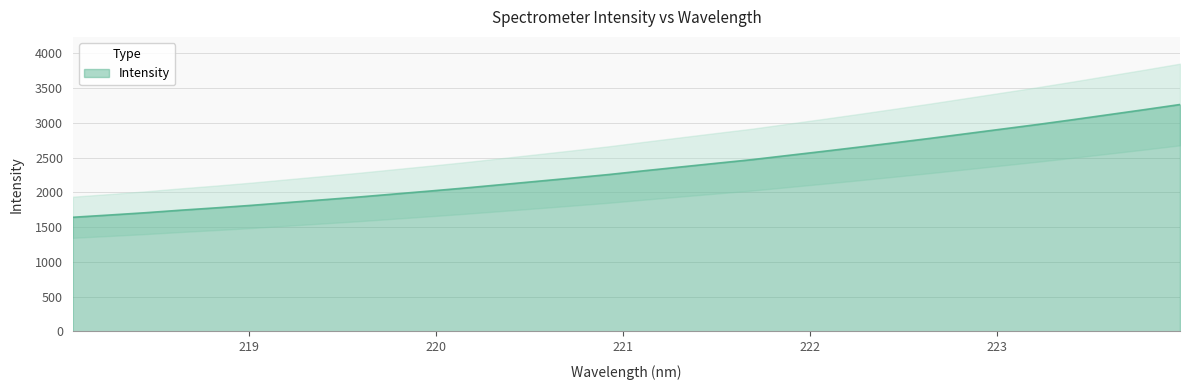

What value does the data have at 222.6447?

2775.7